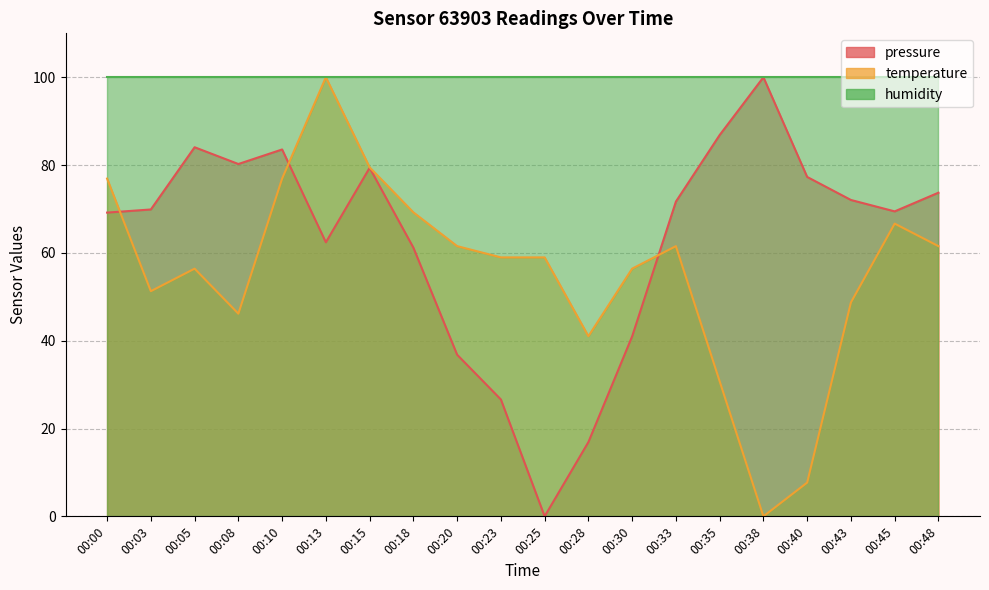

Where do pressure and temperature first cross each other?

00:00 and 00:03